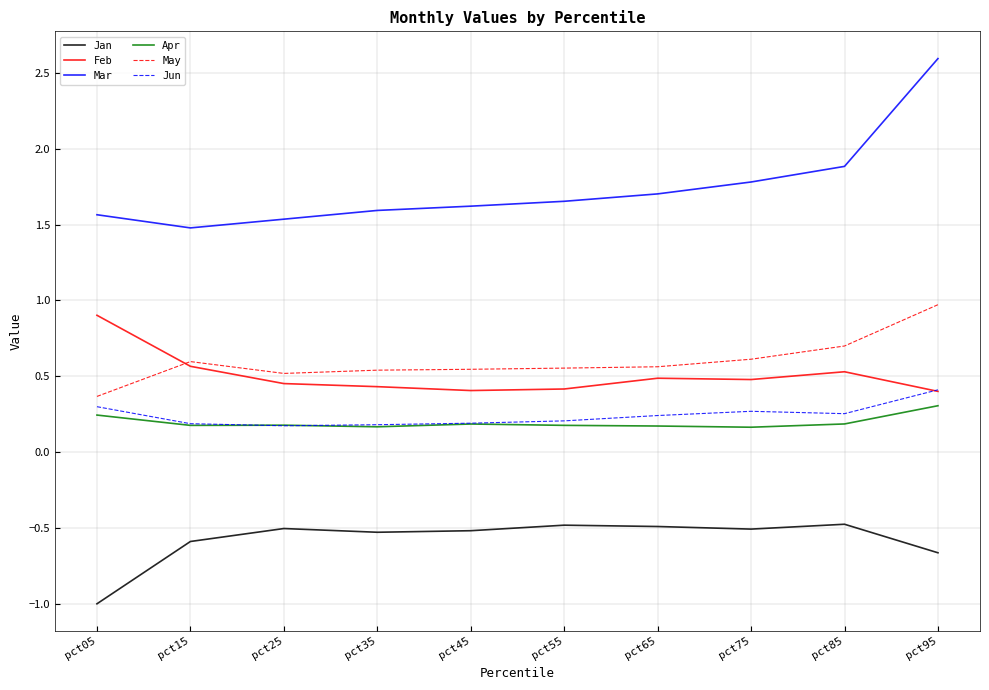

Which category has the lowest value across all series?

pct05